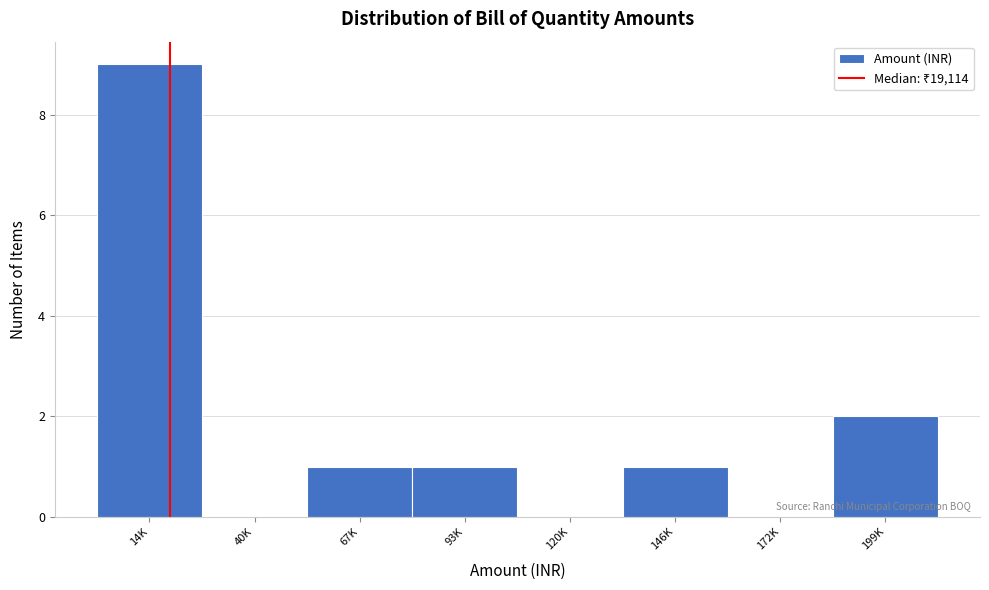

Reading right to left, transcribe all the data shown in this chart.

199K=2	172K=0	146K=1	120K=0	93K=1	67K=1	40K=0	14K=9